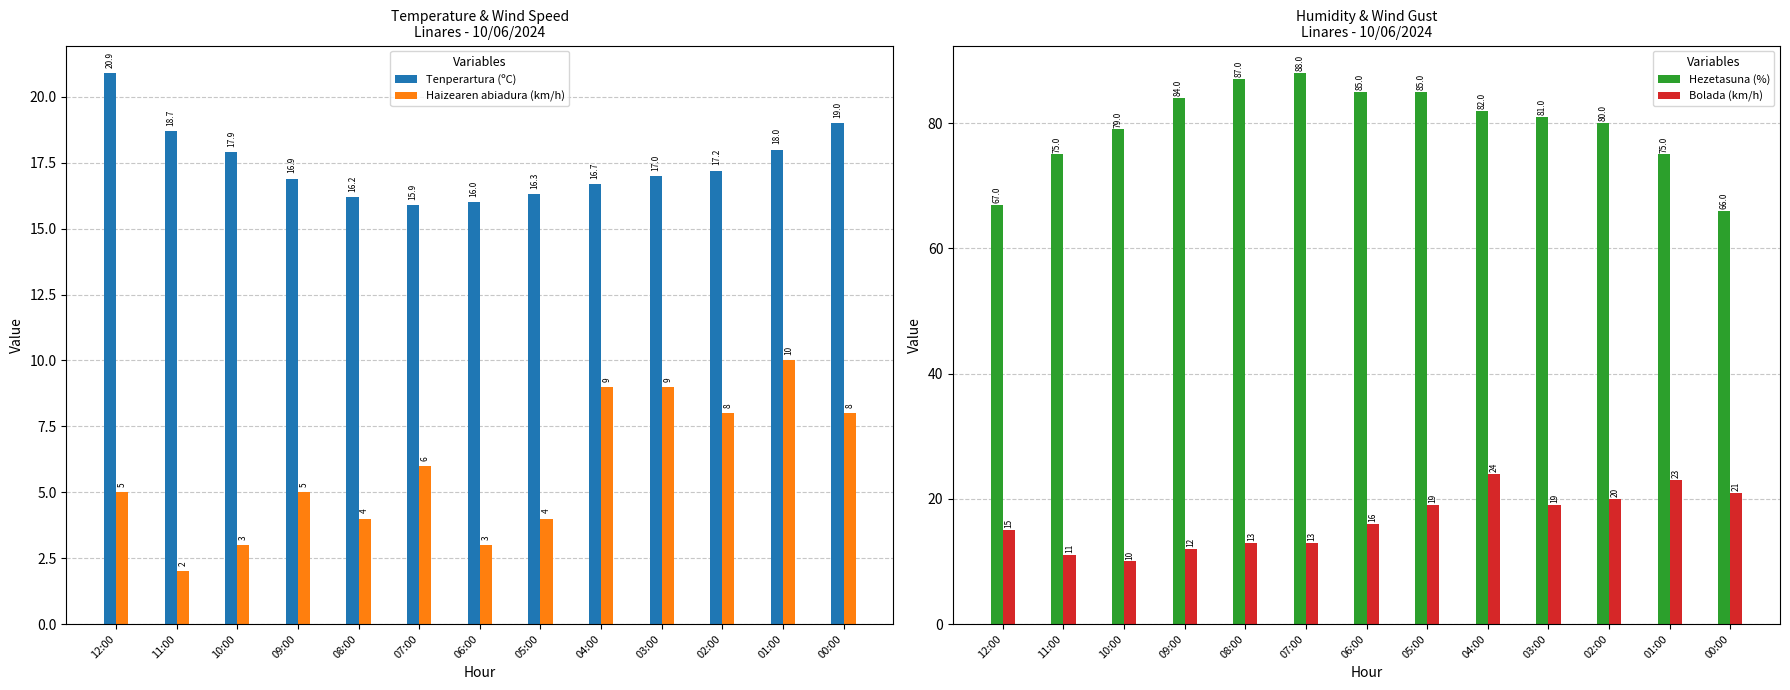

Reading left to right, list all the values displayed in this chart.

Tenperartura (ºC): 12:00=20.9	11:00=18.7	10:00=17.9	09:00=16.9	08:00=16.2	07:00=15.9	06:00=16.0	05:00=16.3	04:00=16.7	03:00=17.0	02:00=17.2	01:00=18.0	00:00=19.0
Haizearen abiadura (km/h): 12:00=5.0	11:00=2.0	10:00=3.0	09:00=5.0	08:00=4.0	07:00=6.0	06:00=3.0	05:00=4.0	04:00=9.0	03:00=9.0	02:00=8.0	01:00=10.0	00:00=8.0
Hezetasuna (%): 12:00=67.0	11:00=75.0	10:00=79.0	09:00=84.0	08:00=87.0	07:00=88.0	06:00=85.0	05:00=85.0	04:00=82.0	03:00=81.0	02:00=80.0	01:00=75.0	00:00=66.0
Bolada (km/h): 12:00=15.0	11:00=11.0	10:00=10.0	09:00=12.0	08:00=13.0	07:00=13.0	06:00=16.0	05:00=19.0	04:00=24.0	03:00=19.0	02:00=20.0	01:00=23.0	00:00=21.0